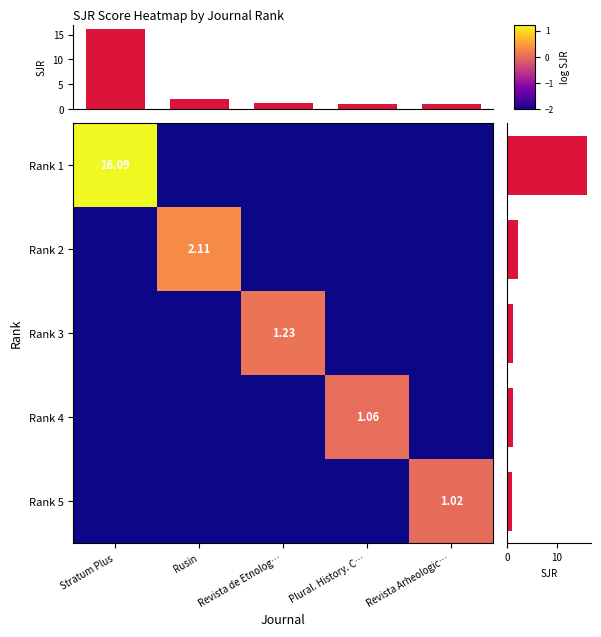

Rank the categories by Rank 3 value from highest to lowest.

Revista de Etnolog…, Stratum Plus, Rusin, Plural. History. C…, Revista Arheologic…